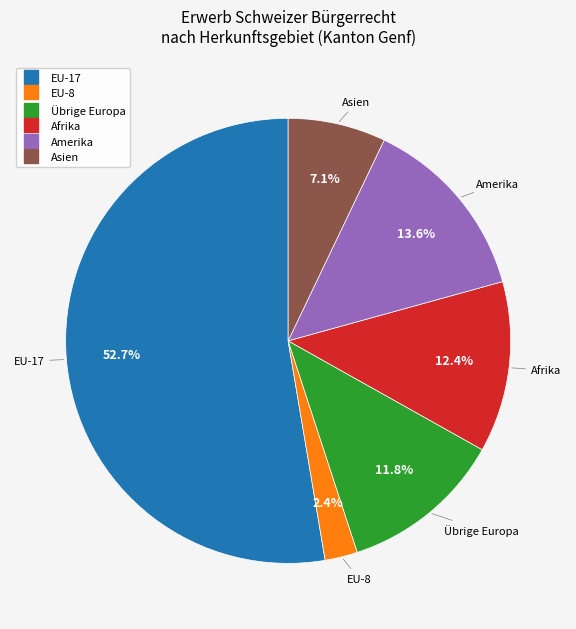

Is there any slice that represents more than half of the pie?

Yes